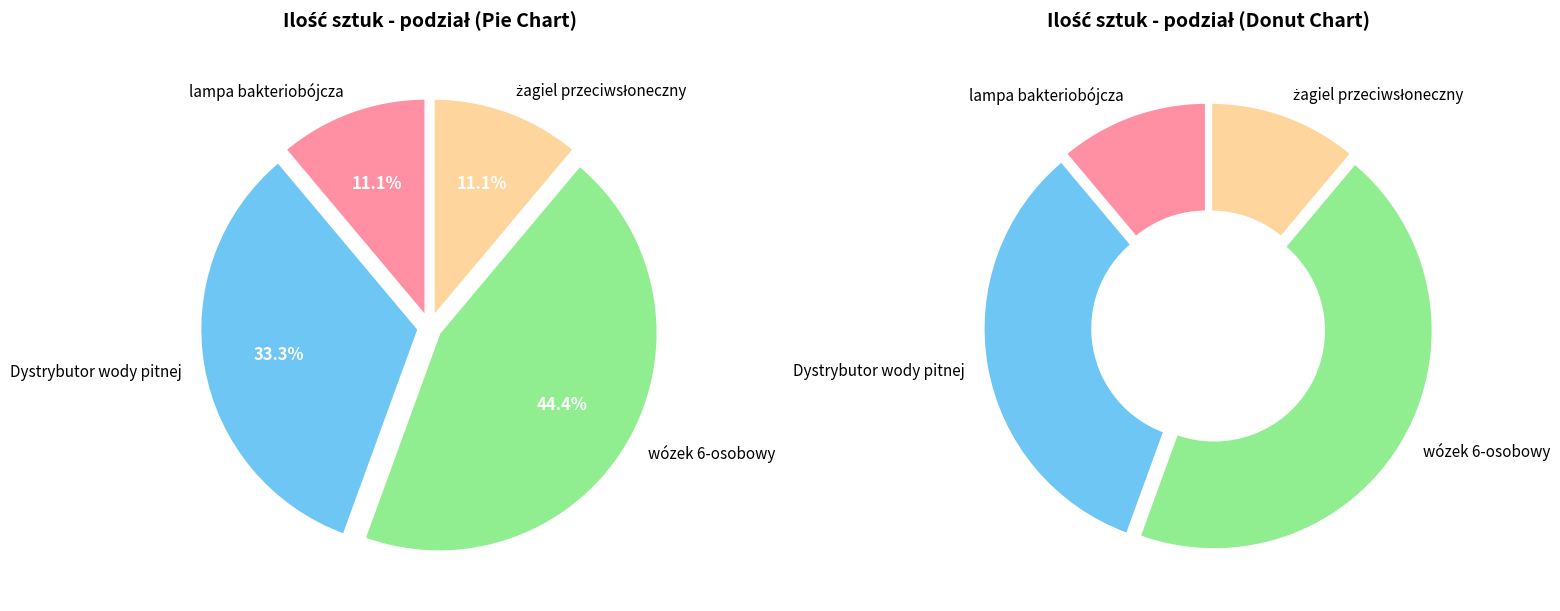

Which slice is the largest?

wózek 6-osobowy